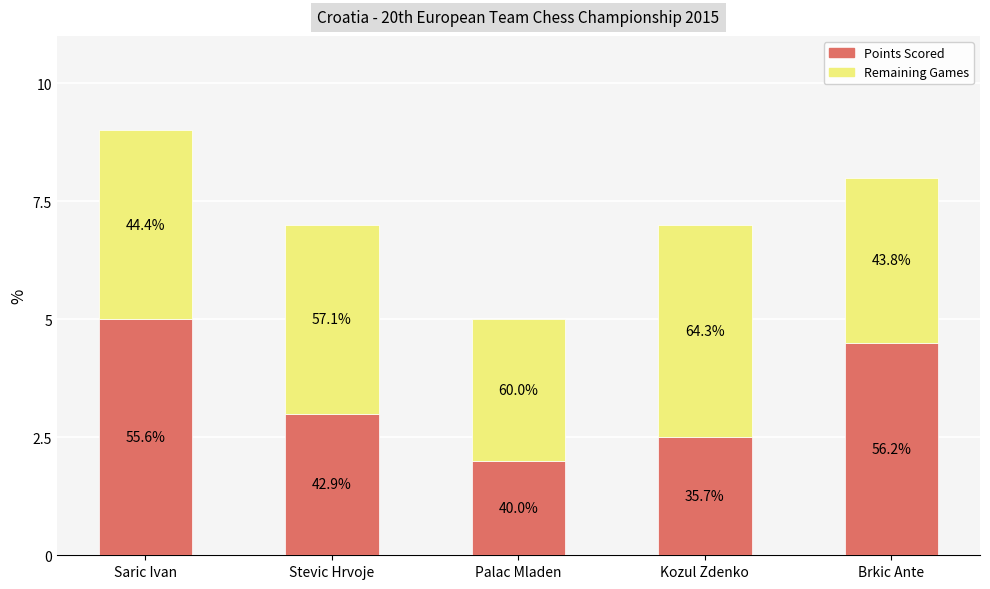

Which series changed the most between Stevic Hrvoje and Palac Mladen?

Points Scored